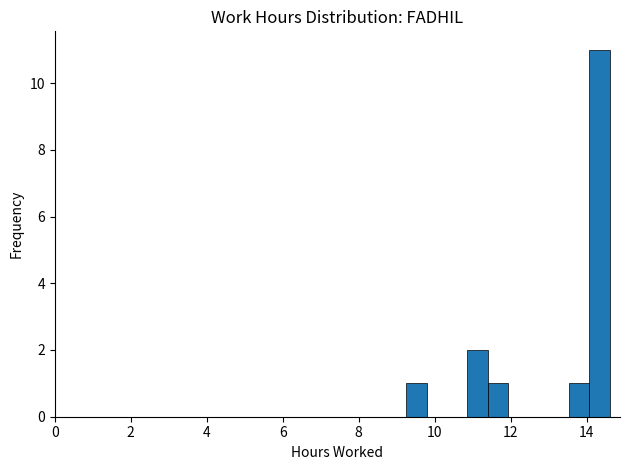

Read against the x-axis, roughly where is the centre of the tallest bar?

14.4